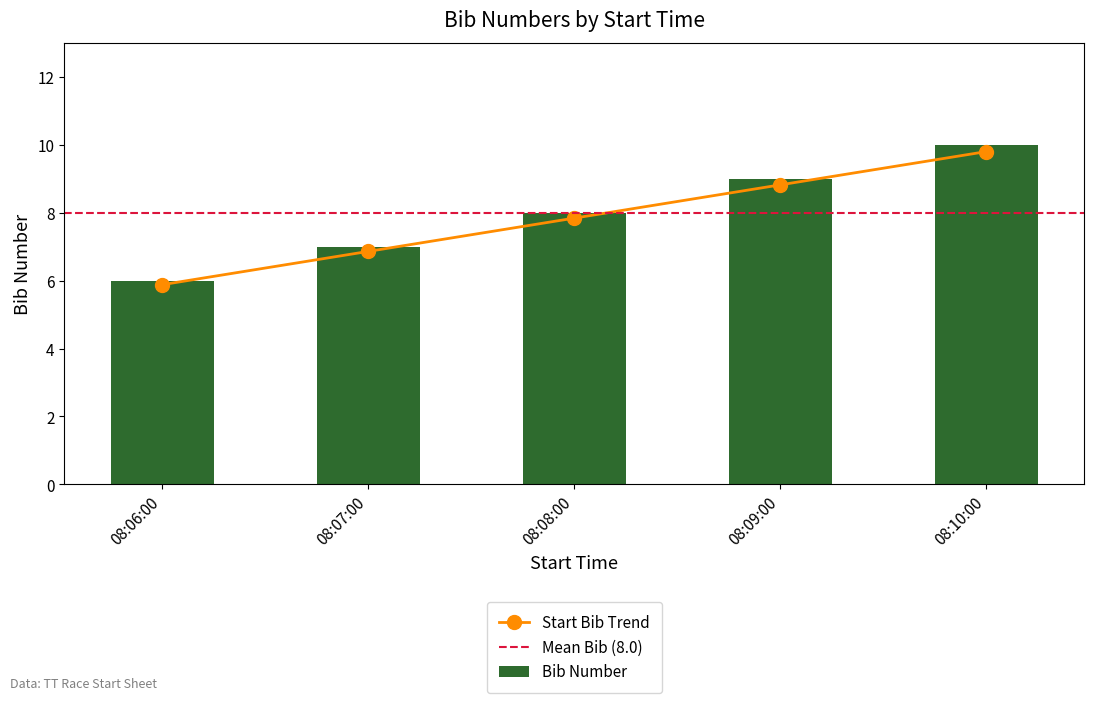

How many data points in Start Bib Trend are less than 7?

2